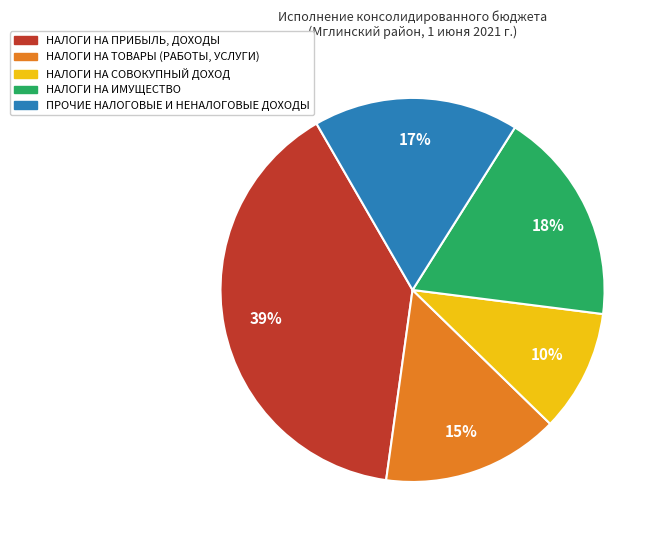

Does НАЛОГИ НА ТОВАРЫ (РАБОТЫ, УСЛУГИ) account for over 50% of the chart?

No